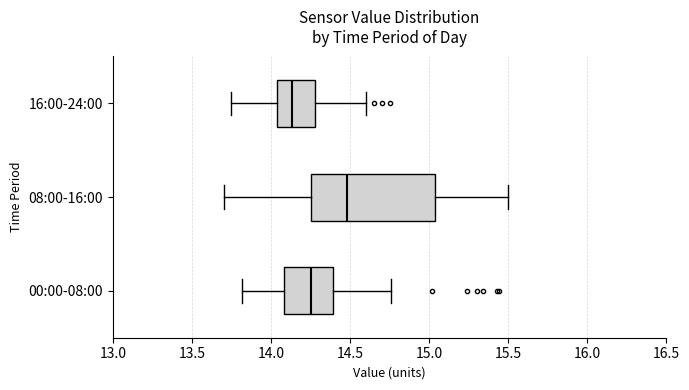

Where does the right whisker of the box for 00:00-08:00 end on the x-axis? The values are not printed on the chart, so give them approximately, as read against the axis.

14.75